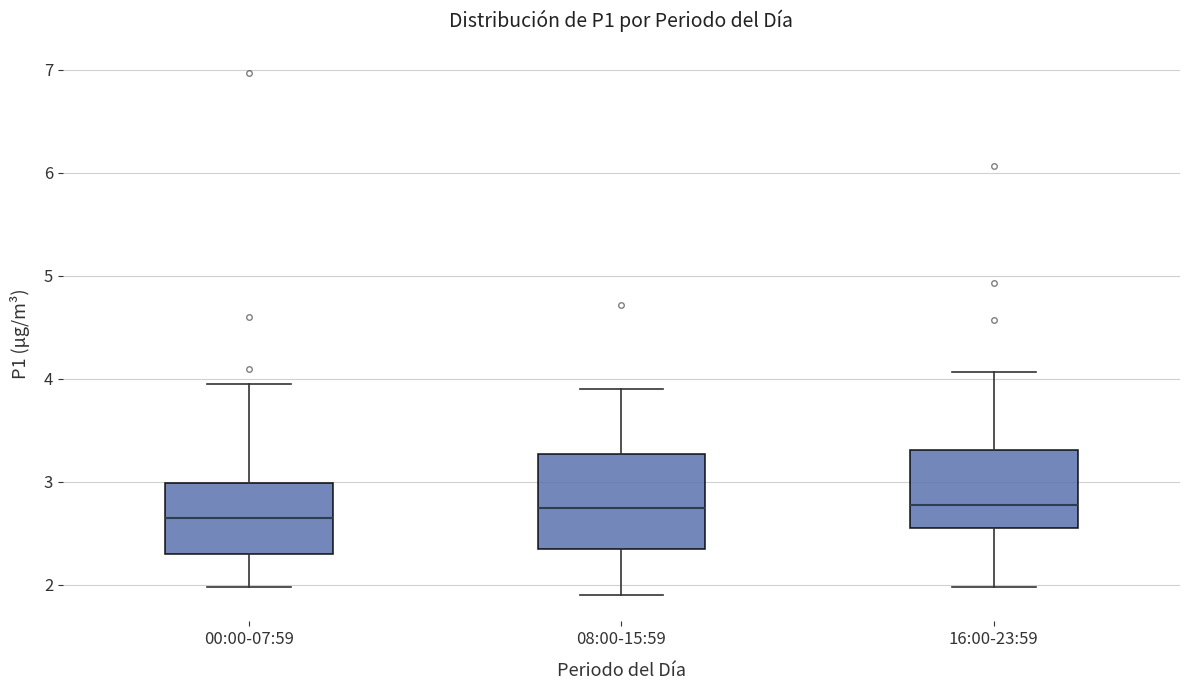

Reading left to right, read every box against the y-axis: the position of its median line, the range the box covers, and the ends of its whiskers. The values are not printed on the chart, so give them approximately, as read against the axis.

00:00-07:59: median 2.7, box 2.3 to 3.0, whiskers 2.0 to 4.0
08:00-15:59: median 2.8, box 2.4 to 3.3, whiskers 1.9 to 3.9
16:00-23:59: median 2.8, box 2.6 to 3.3, whiskers 2.0 to 4.1